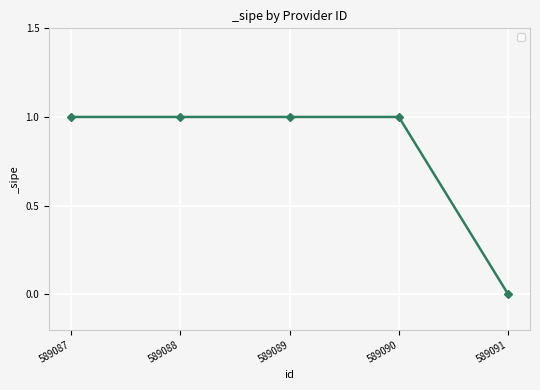

How many data points are less than 1?

1